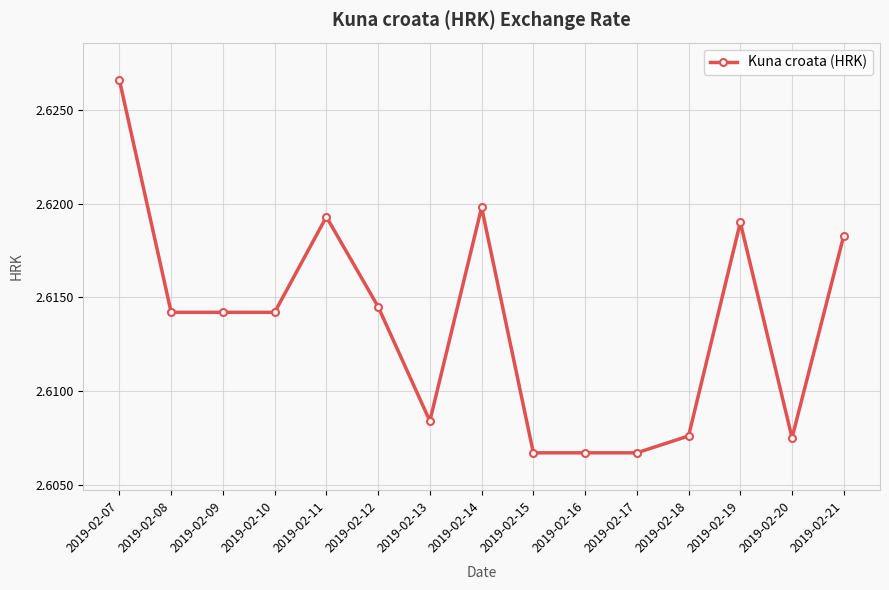

Does the chart have visible grid lines?

Yes